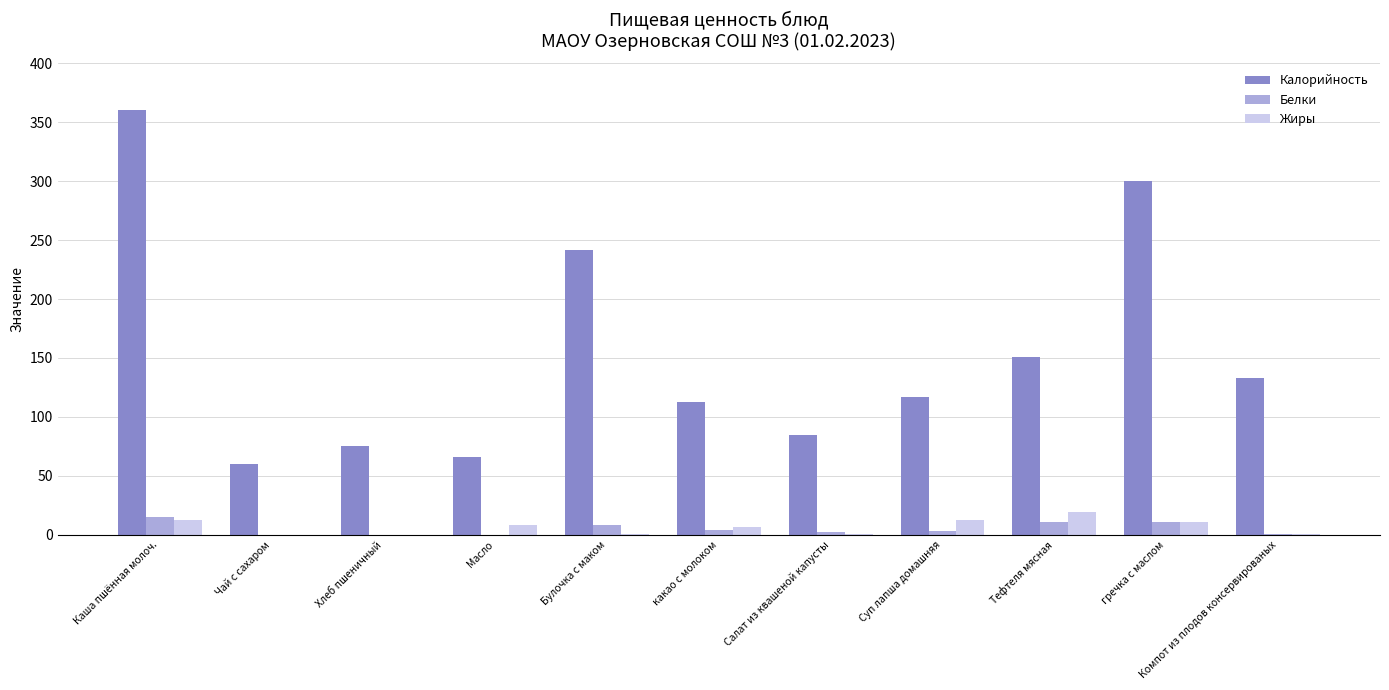

Is it true that Калорийность equals 196 at Тефтеля мясная?

False